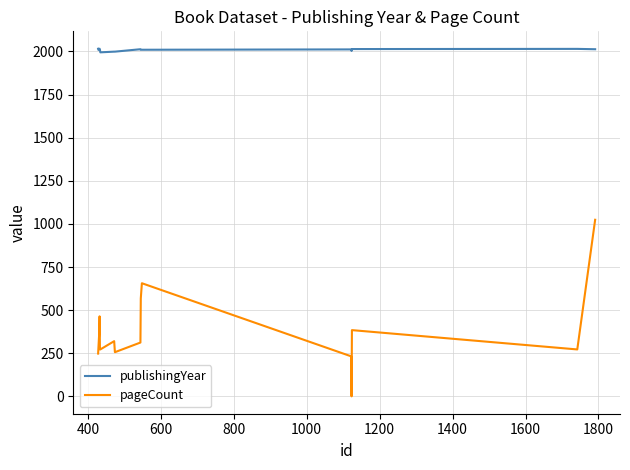

True or false: publishingYear and pageCount intersect in this chart.

False